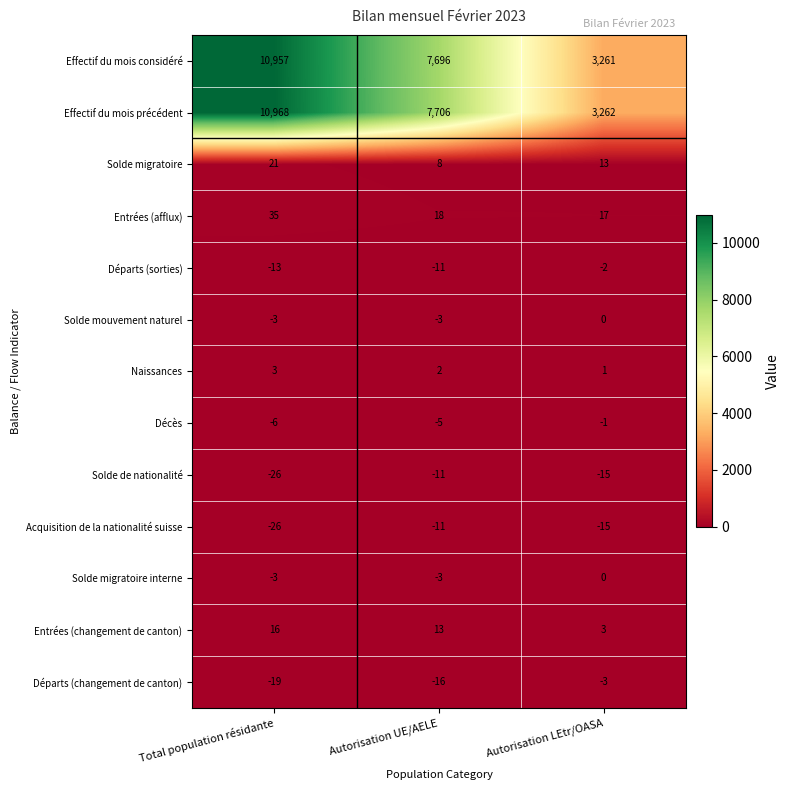

Which category has the highest value across all series?

Total population résidante